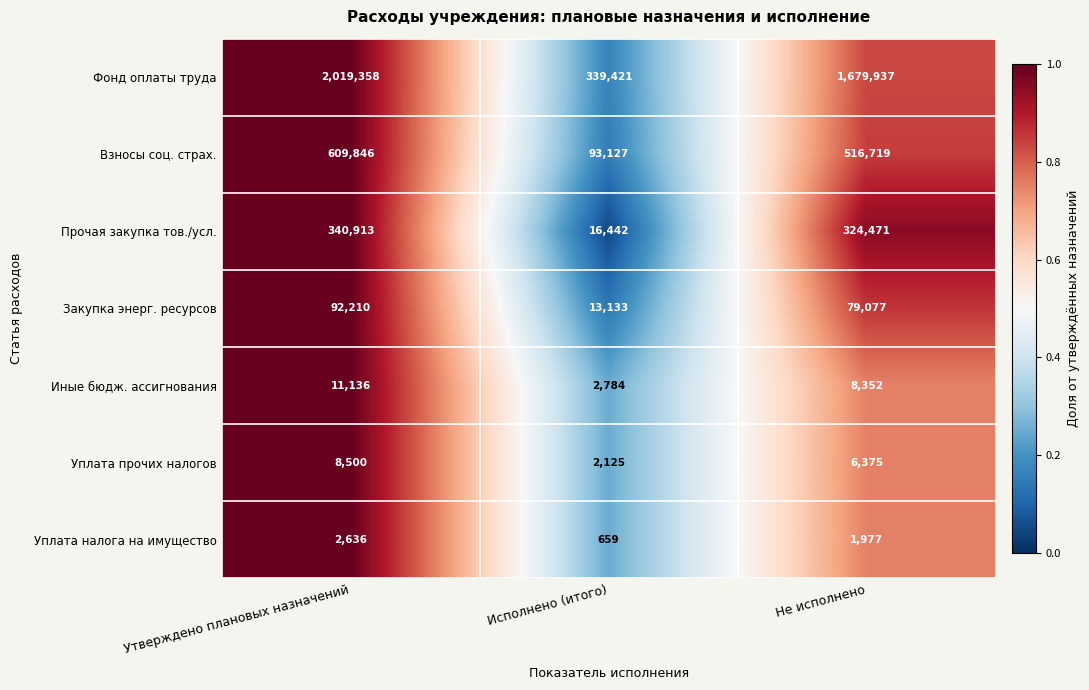

Which series has the largest range (max minus min)?

Фонд оплаты труда